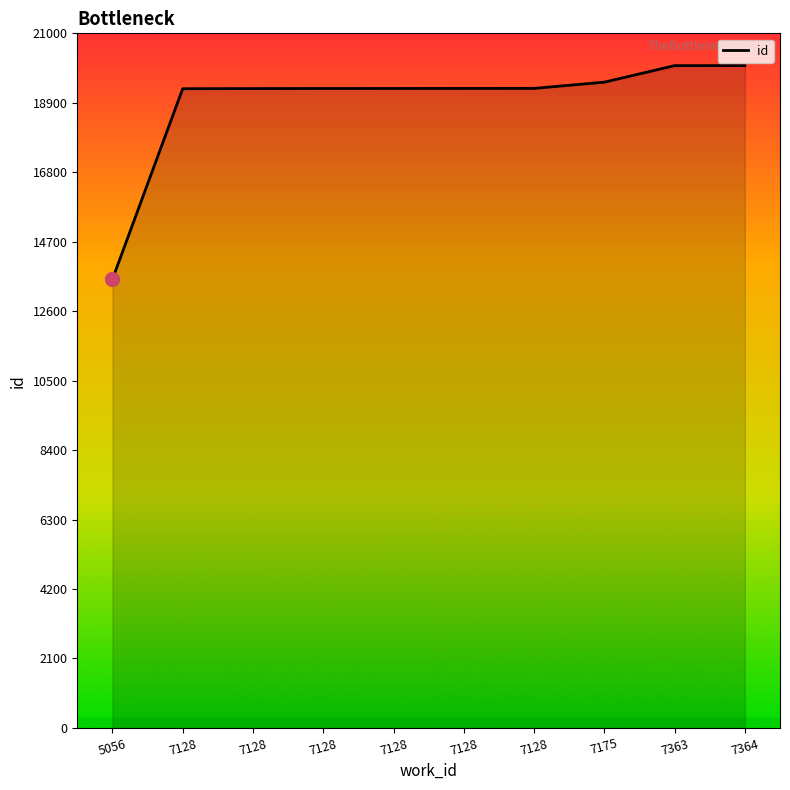

How many lines are shown in the chart?

1